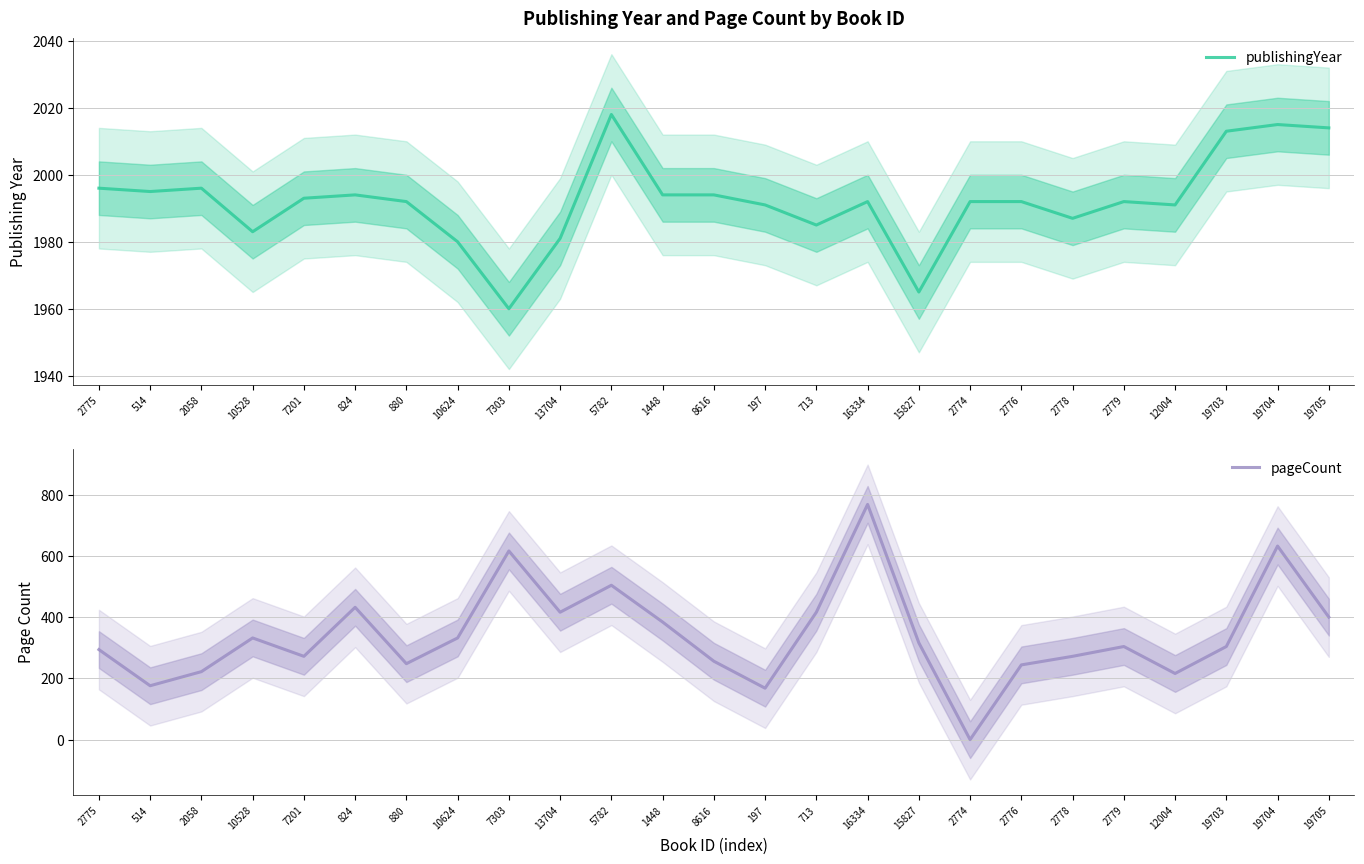

What is the difference between the highest and lowest values at 10624?

1648